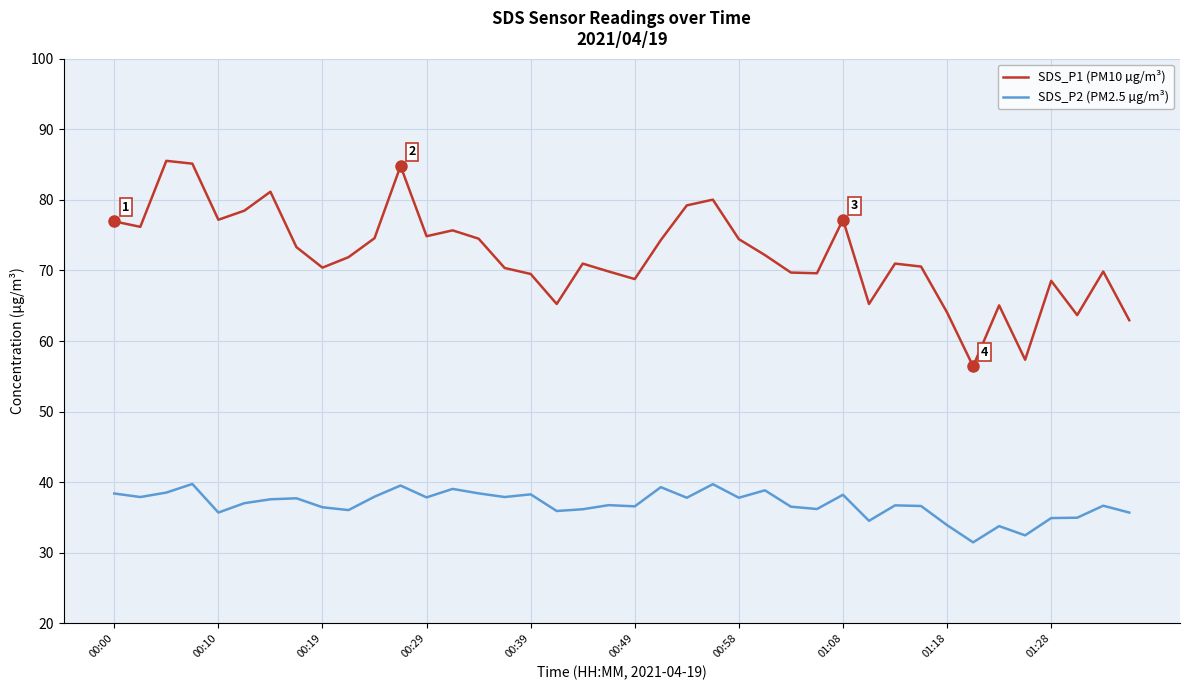

What is the difference between the second highest and second lowest values in the SDS_P1 (PM10 µg/m³) series?

27.8